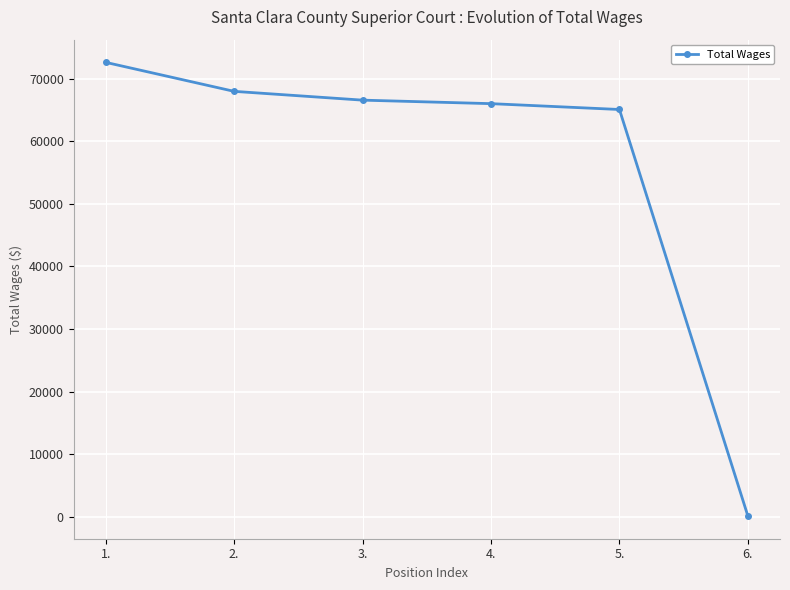

The value at 1. is 72586. True or false?

True